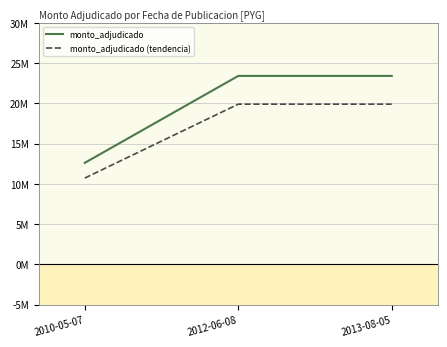

List the labels in order of monto_adjudicado value, largest first.

2012-06-08, 2013-08-05, 2010-05-07